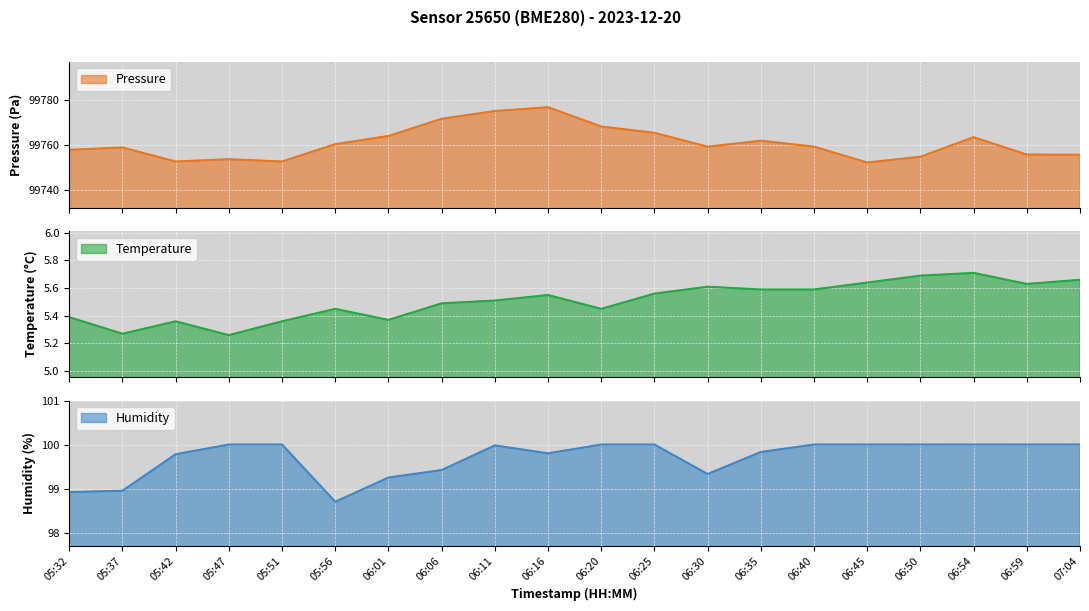

Reading left to right, what are all the values shown in this chart?

pressure line: 99757.8	99758.9	99752.7	99753.7	99752.7	99760.4	99764.0	99771.7	99775.1	99776.8	99768.2	99765.4	99759.2	99761.9	99759.3	99752.2	99754.8	99763.5	99755.8	99755.7
temperature line: 5.4	5.3	5.4	5.3	5.4	5.5	5.4	5.5	5.5	5.5	5.5	5.6	5.6	5.6	5.6	5.6	5.7	5.7	5.6	5.7
humidity line: 98.9	99.0	99.8	100.0	100.0	98.7	99.2	99.4	100.0	99.8	100.0	100.0	99.3	99.8	100.0	100.0	100.0	100.0	100.0	100.0